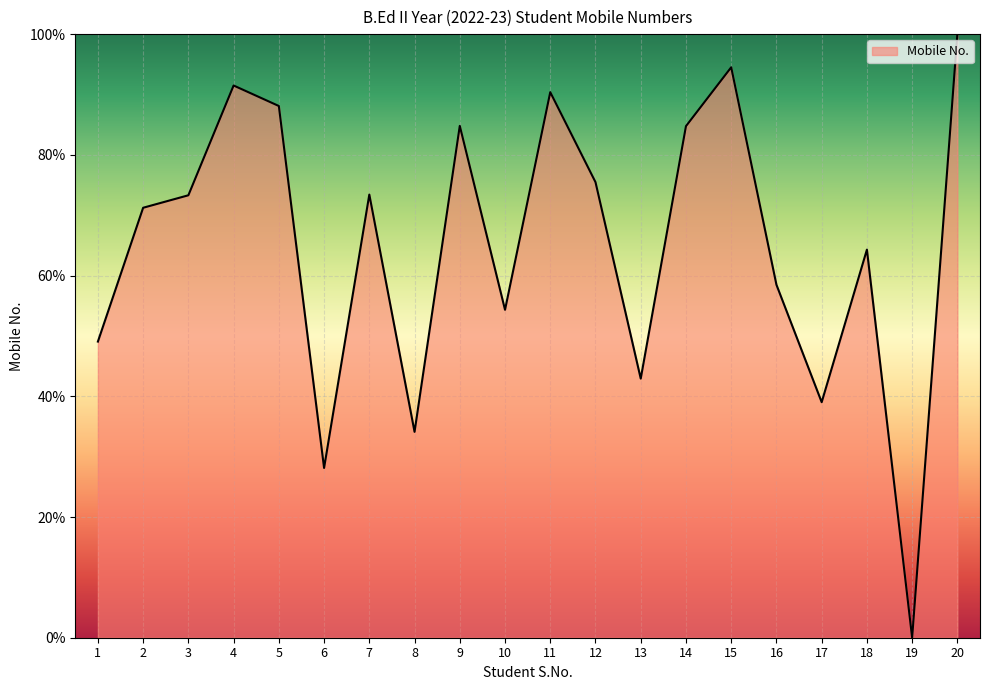

The chart shows a value of 55.8 at 5. True or false?

False